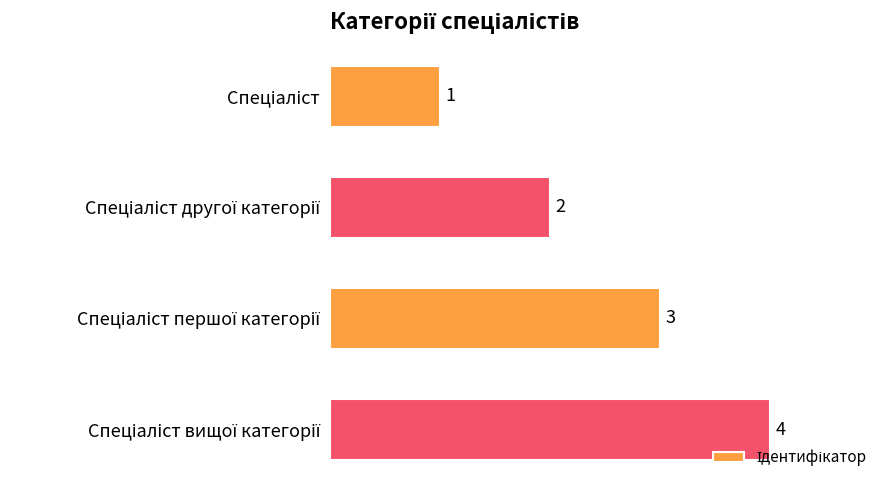

What is the value of the 1st bar from the top?

1